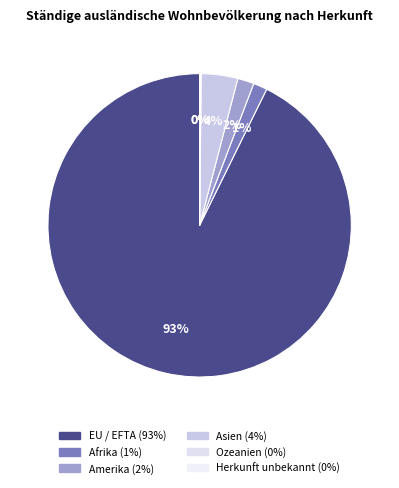

To the nearest percent, what is the average slice percentage?

17%